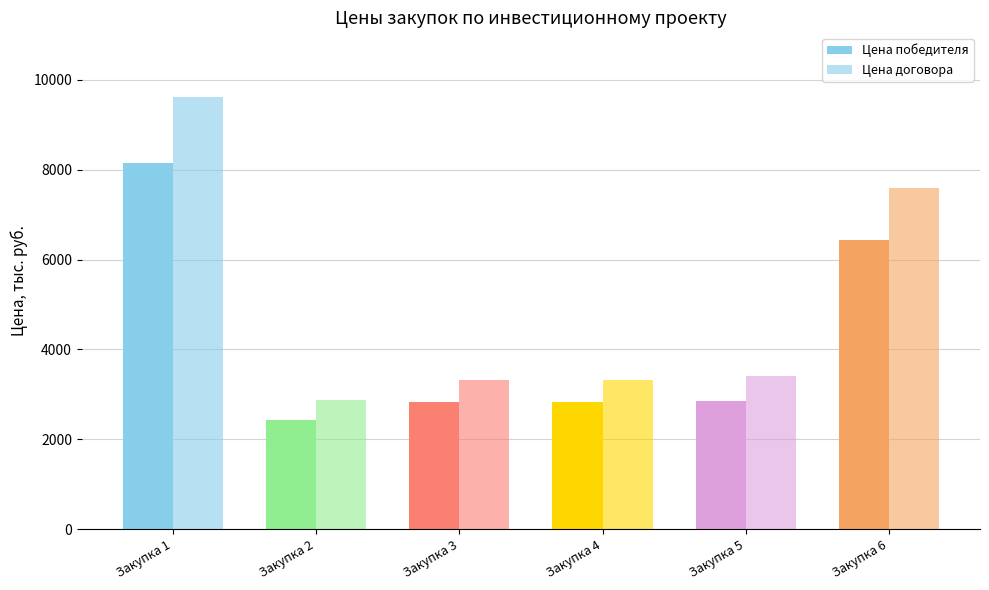

Which has a higher value, Закупка 3 or Закупка 6?

Закупка 6